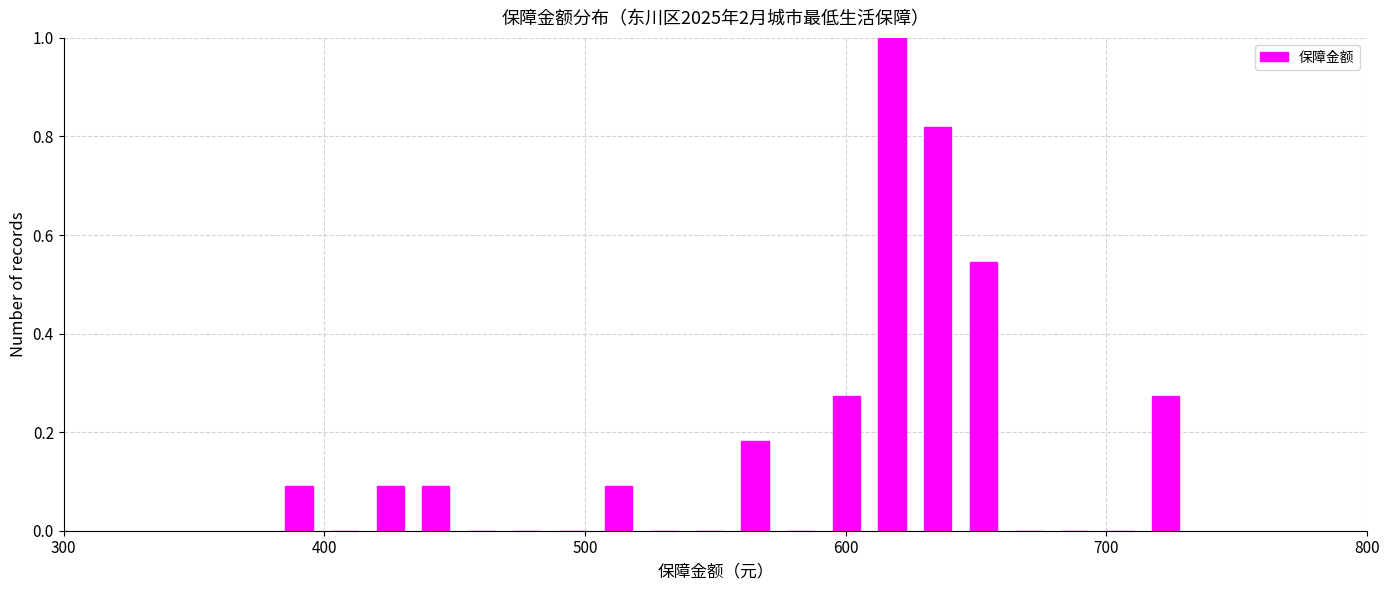

Around what value on the x-axis is the tallest bar? Give the approximate position of its centre, as read against the axis.

620